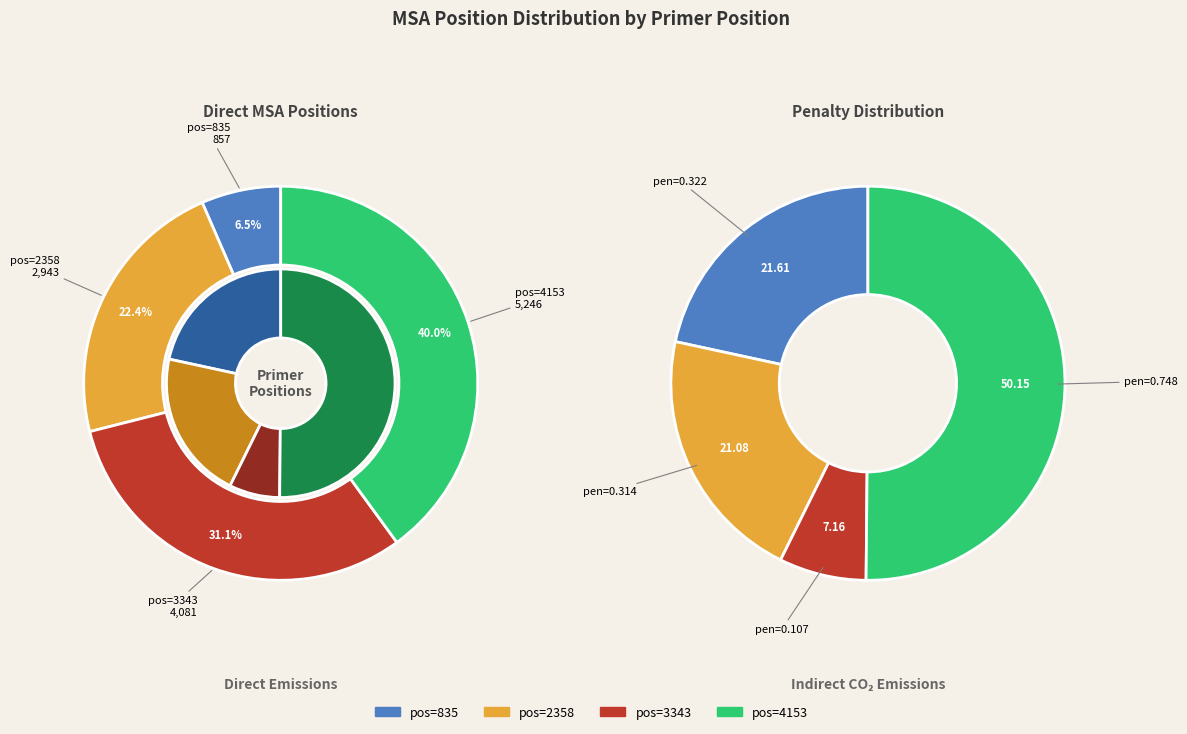

What percentage do 4153 and 835 together represent?

46.5%